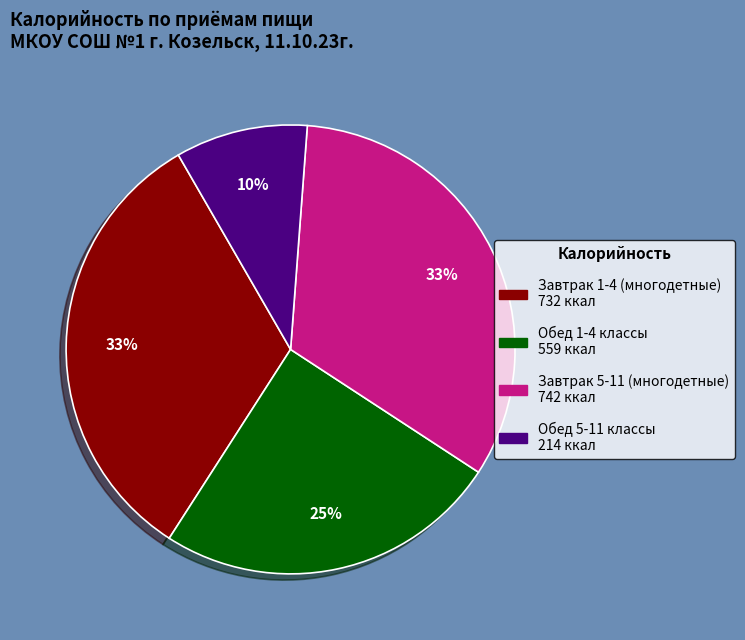

Count the number of slices in the pie.

4